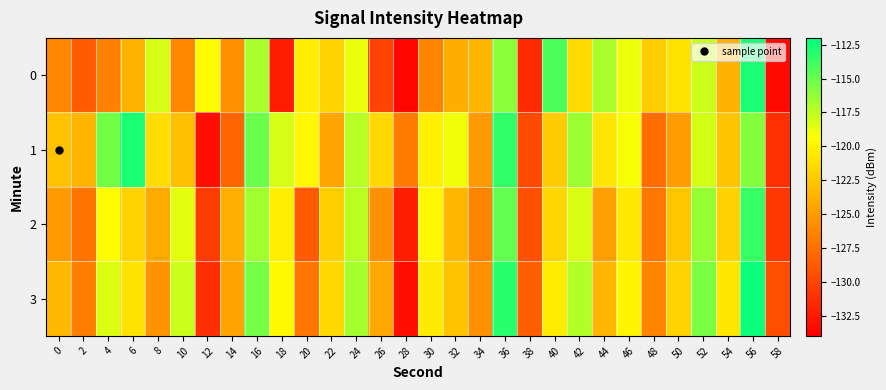

How many data points does each series have?

30